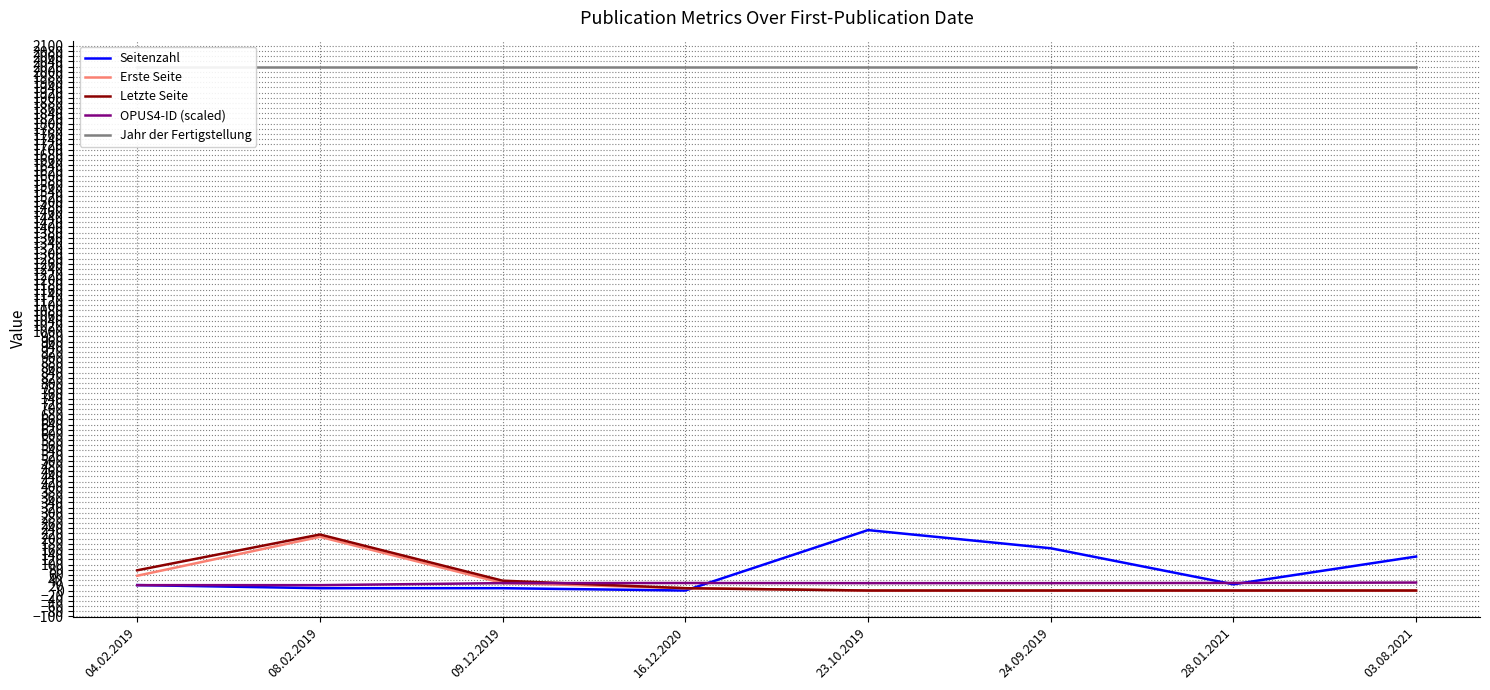

True or false: Erste Seite has a value of 15.8 at 16.12.2020.

False